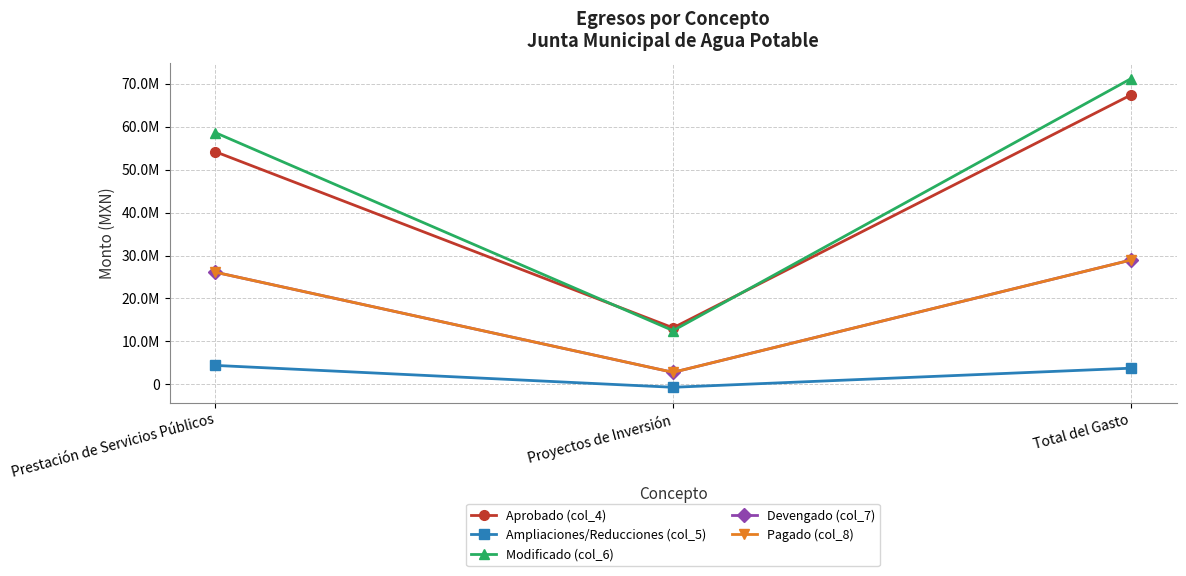

What is the total value across all series at Proyectos de Inversión?

30704481.9